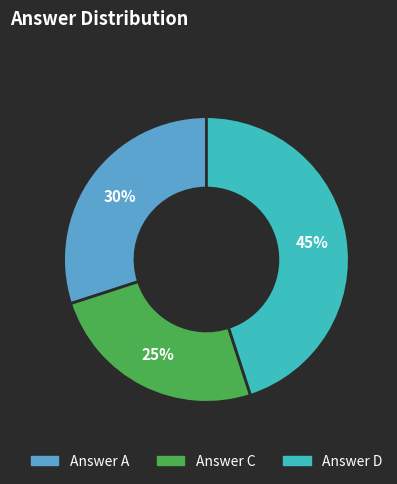

Does any single category account for the majority?

No